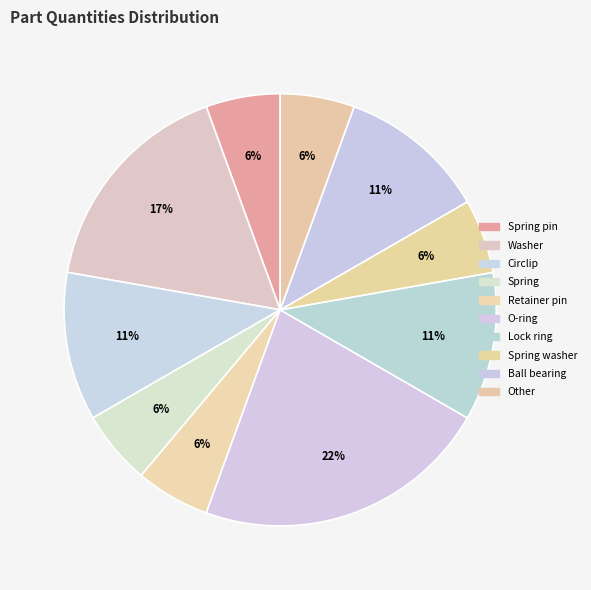

What percentage do Ball bearing and Circlip together represent?

22.2%